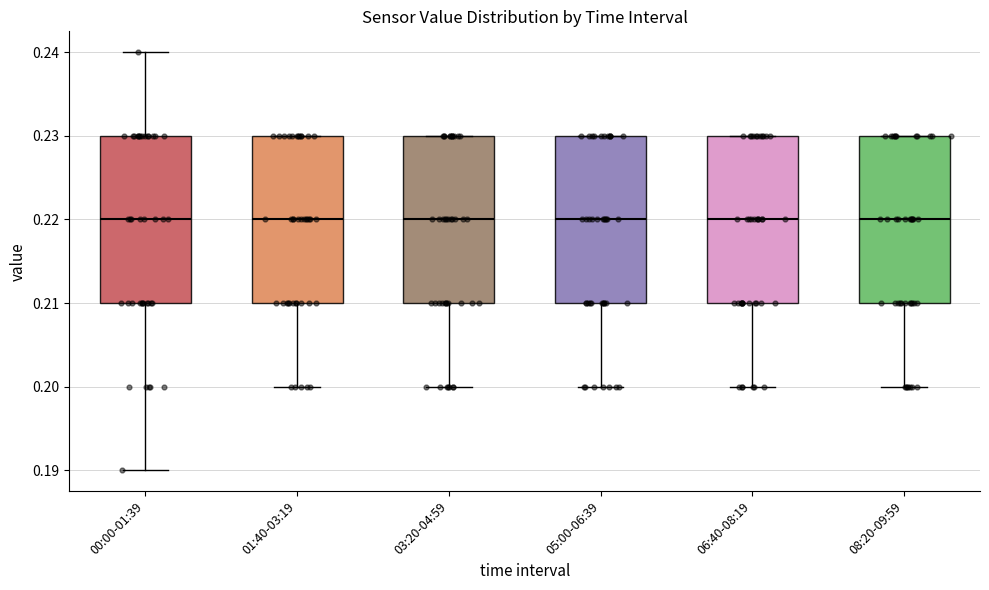

Reading left to right, transcribe this box plot: for each box, give where its median line is, the range the box spans, and where its two whiskers end, as read against the y-axis. The values are not printed on the chart, so give them approximately, as read against the axis.

00:00-01:39: median 0.22, box 0.21 to 0.23, whiskers 0.19 to 0.24
01:40-03:19: median 0.22, box 0.21 to 0.23, whiskers 0.20 to 0.23
03:20-04:59: median 0.22, box 0.21 to 0.23, whiskers 0.20 to 0.23
05:00-06:39: median 0.22, box 0.21 to 0.23, whiskers 0.20 to 0.23
06:40-08:19: median 0.22, box 0.21 to 0.23, whiskers 0.20 to 0.23
08:20-09:59: median 0.22, box 0.21 to 0.23, whiskers 0.20 to 0.23